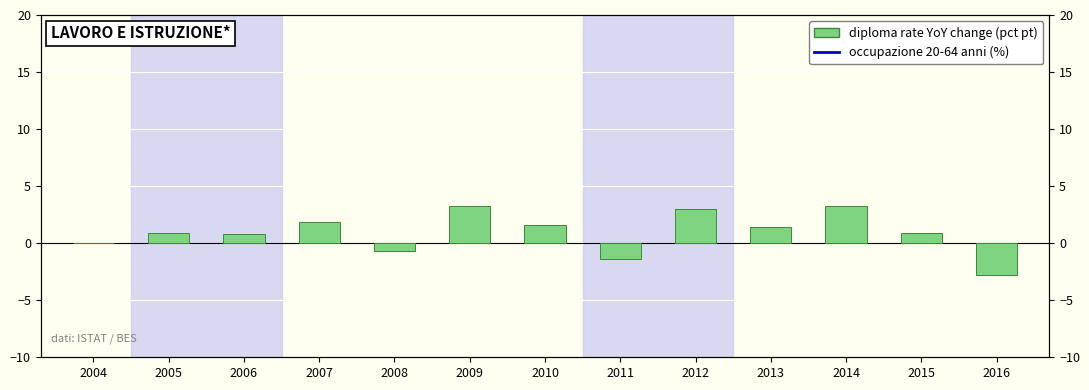

Which series has the largest total across all categories?

occupazione 20-64 anni (%)